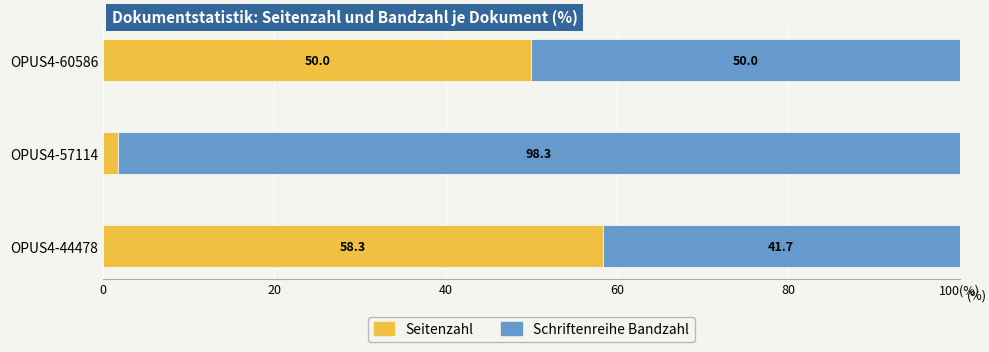

Rank the series by their average value, from lowest to highest.

Seitenzahl, Schriftenreihe Bandzahl